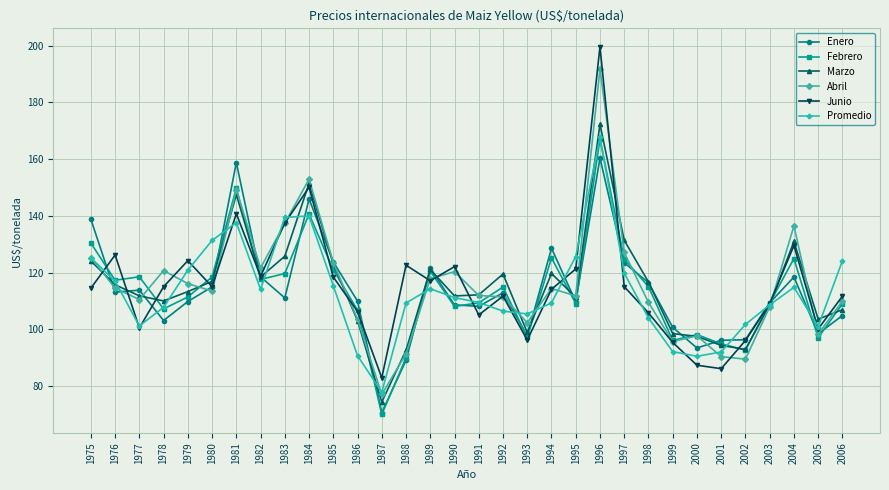

What is the smallest value displayed?

70.0